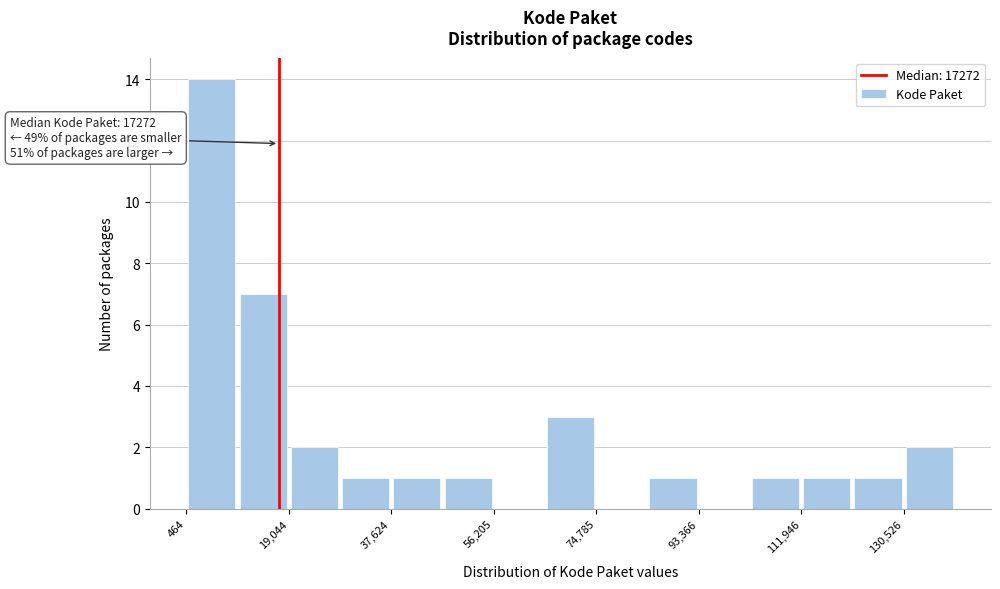

Over which range of the x-axis is the bar tallest?

0 to 10000